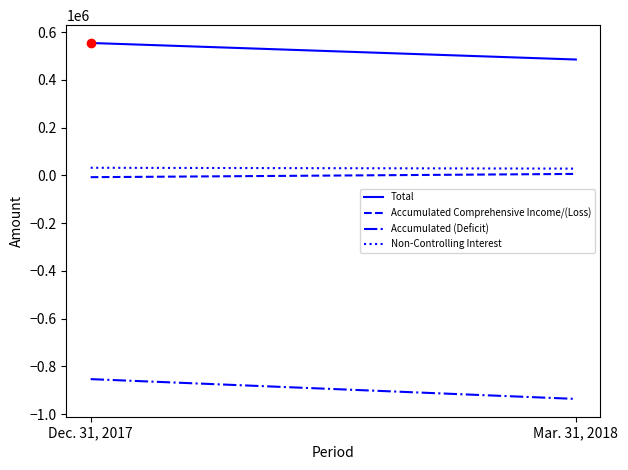

How many categories are shown in the chart?

2